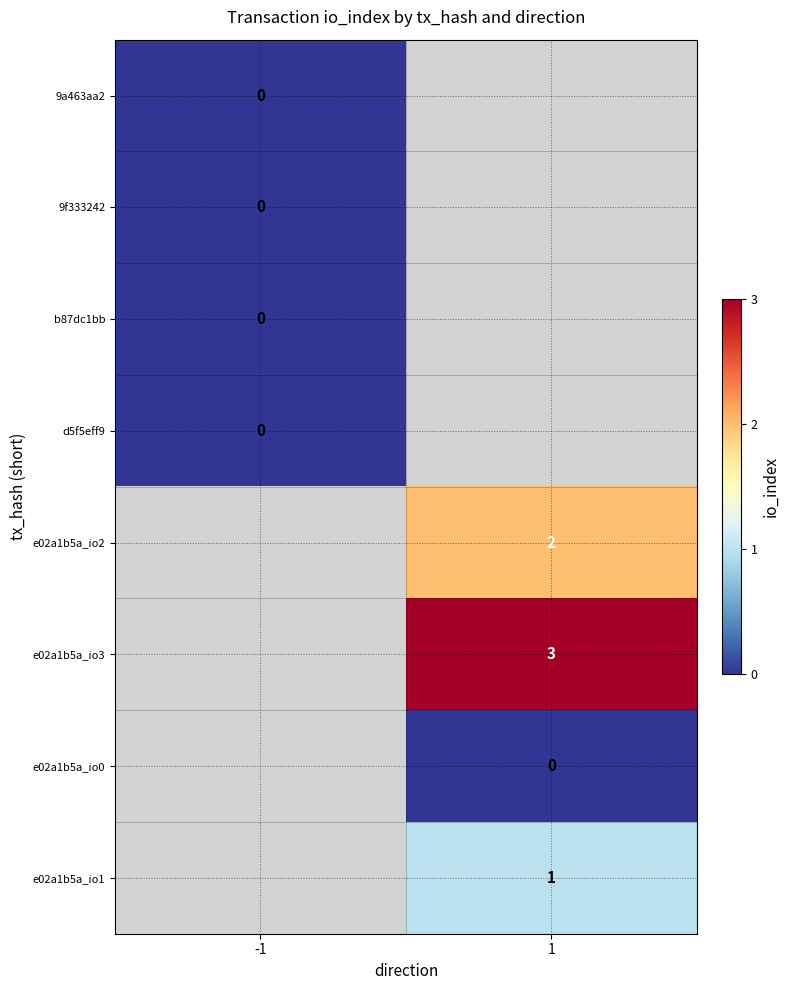

The value of e02a1b5a_io1 at 1 is 2. True or false?

False